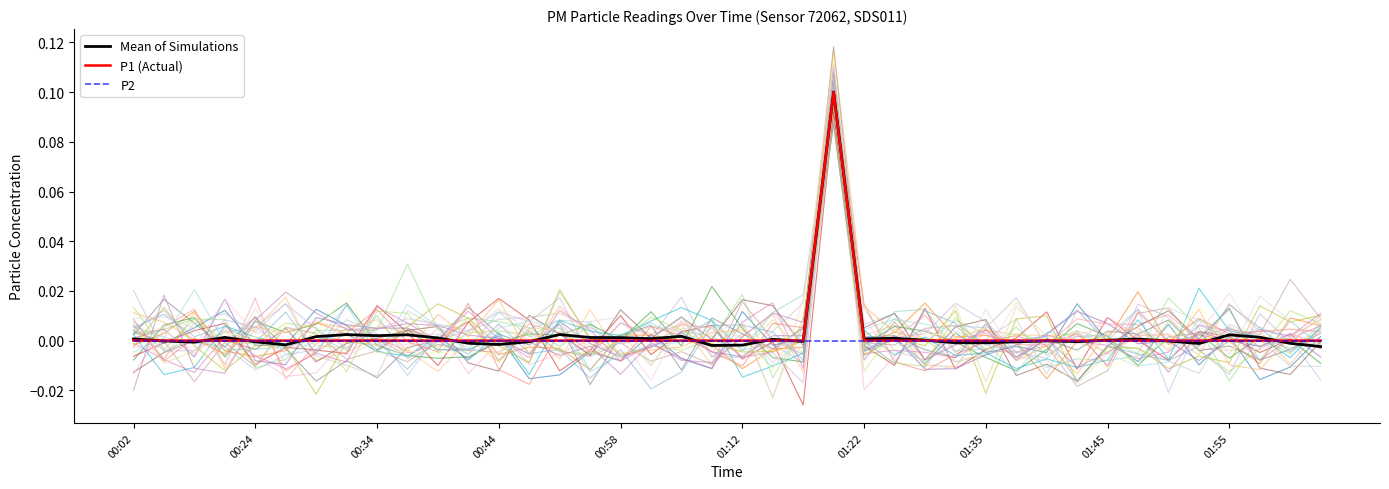

Which category has the highest value across all series?

23